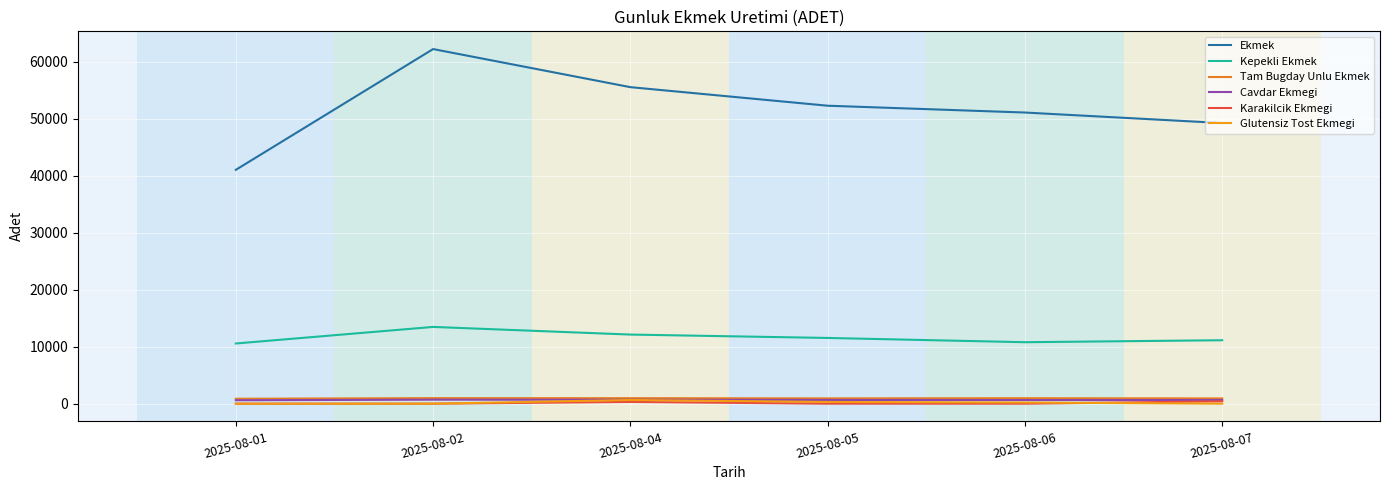

How many lines are shown in the chart?

6